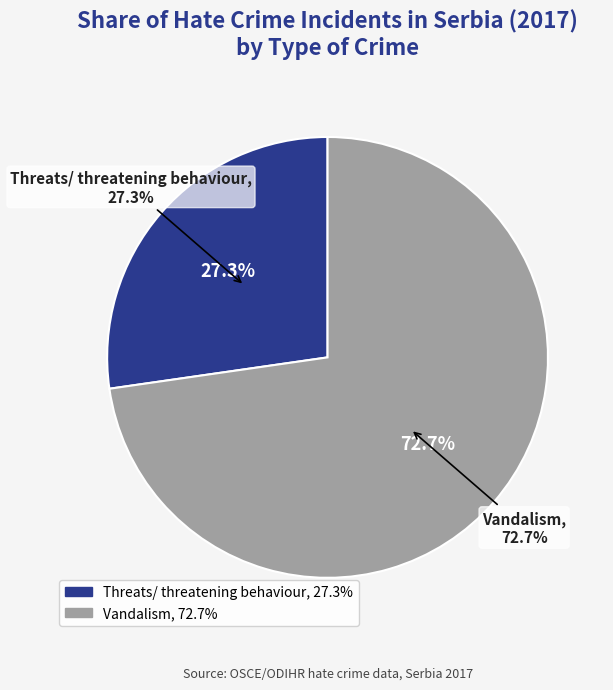

What percentage is the Vandalism slice, to the nearest percent?

73%